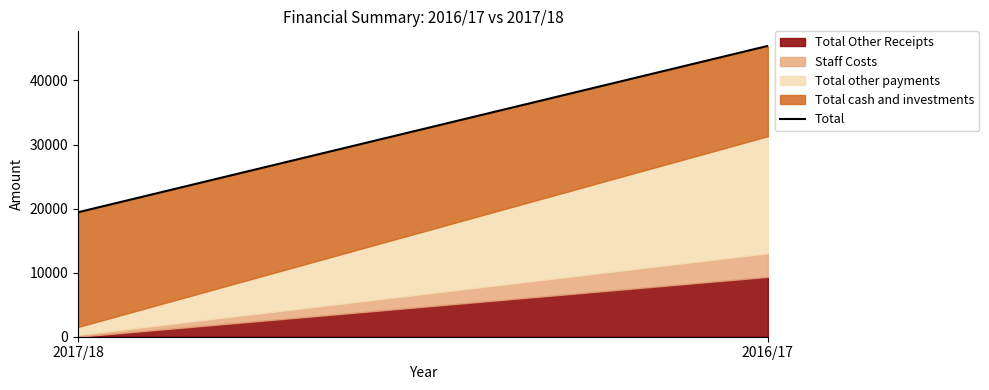

What is the value of the 2nd point from the left?

45397